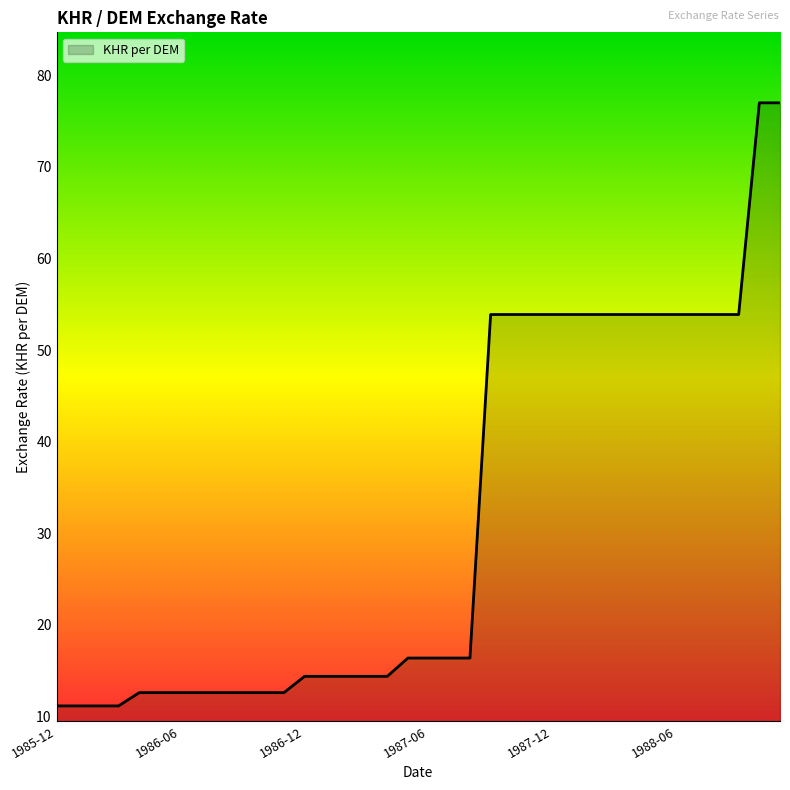

What is the difference between the maximum and minimum values?

65.9